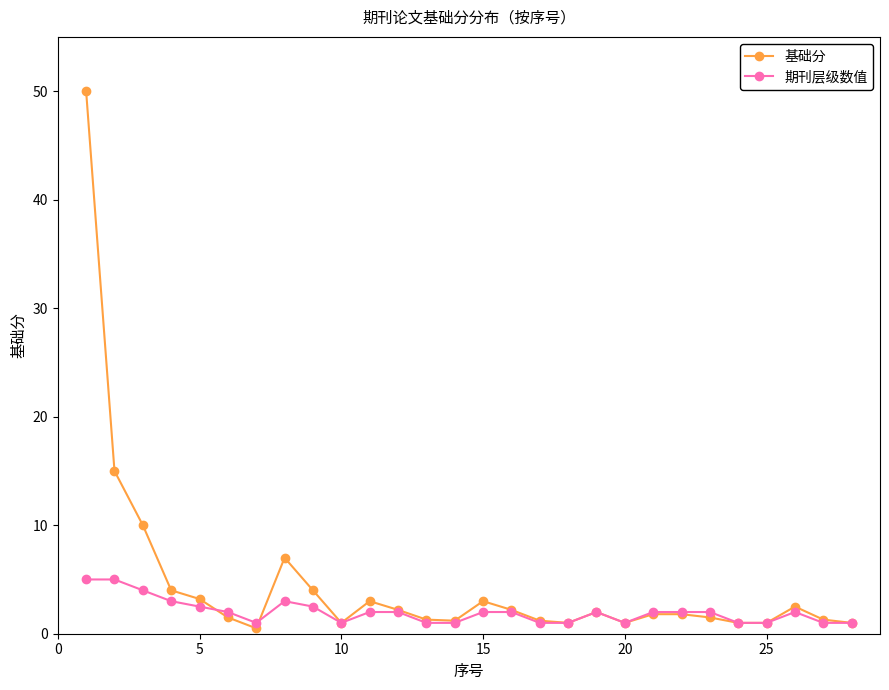

True or false: 期刊层级数值 has more than 1 interior local peaks.

True